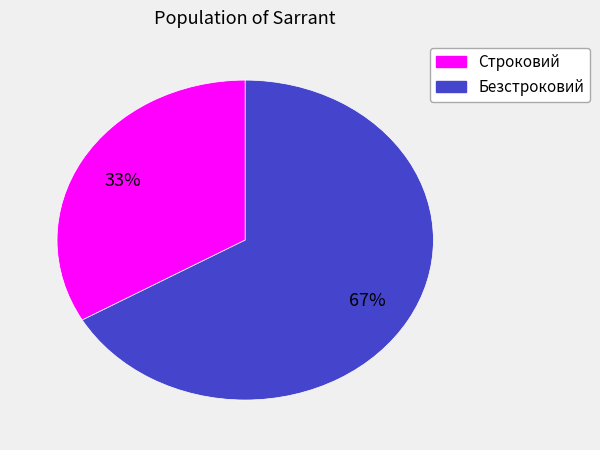

Is Безстроковий the majority of the pie?

Yes